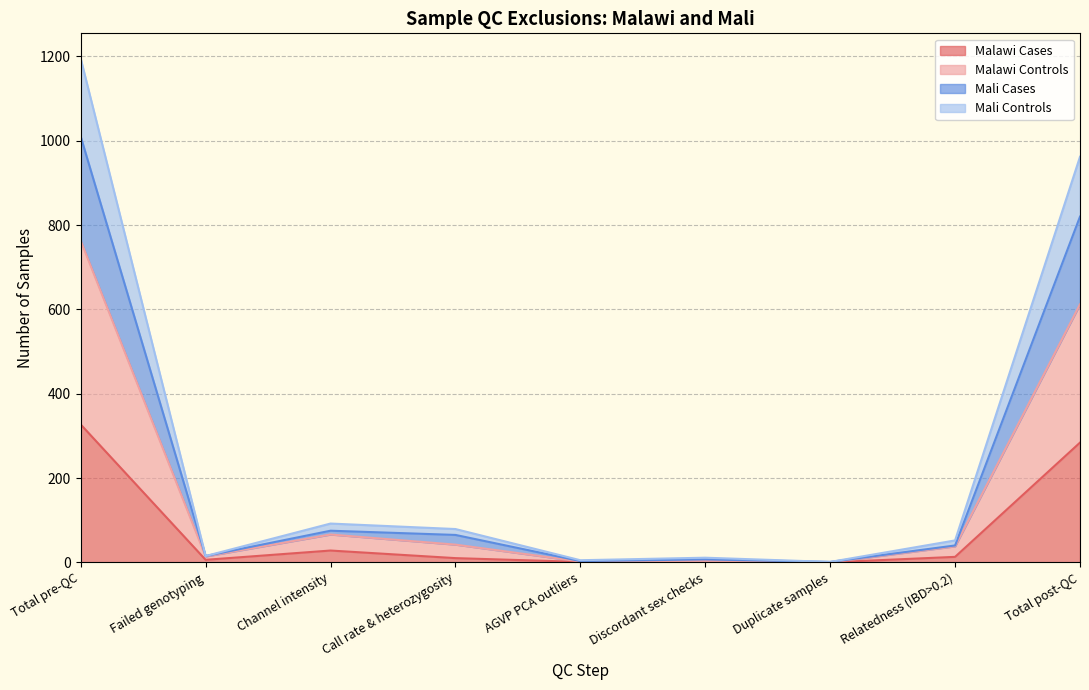

Reading left to right, transcribe all the data shown in this chart.

Malawi Cases: 327	6	28	10	1	1	0	13	284
Malawi Controls: 763	14	66	42	2	3	0	38	612
Mali Cases: 1010	15	75	65	3	7	1	40	820
Mali Controls: 1195	15	92	79	5	11	1	52	962